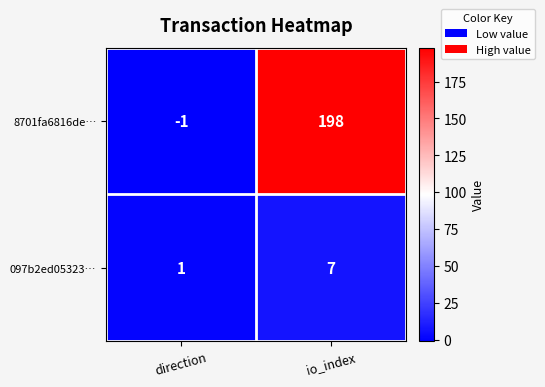

The 097b2ed05323… series shows 3 at io_index. True or false?

False